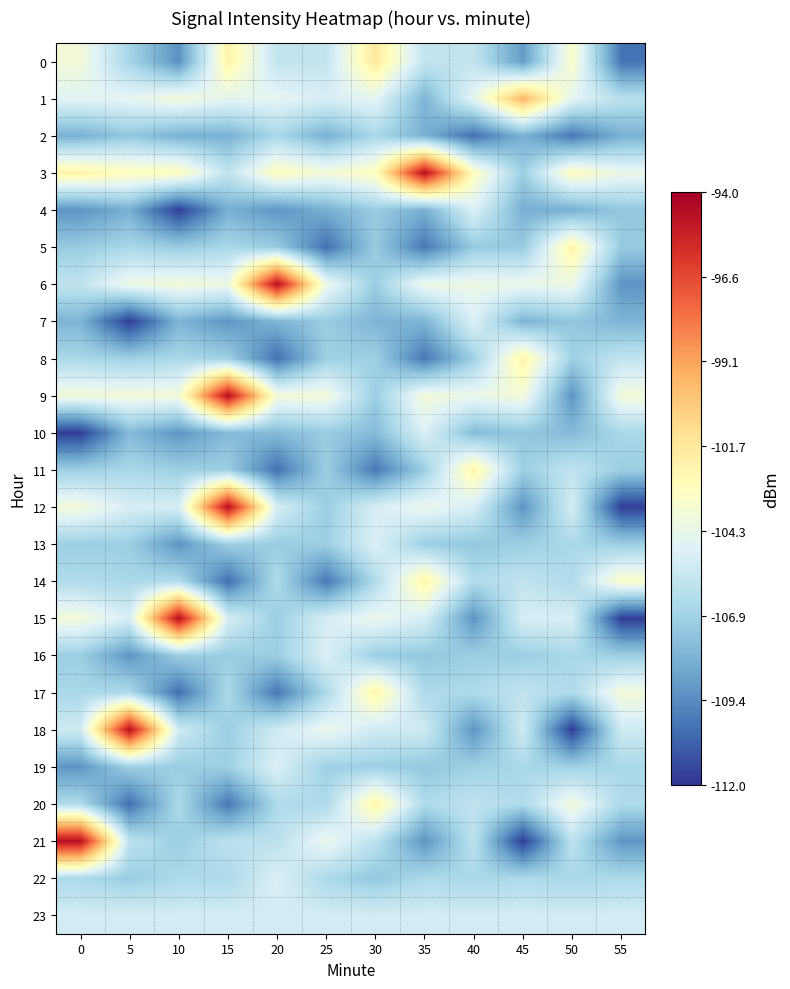

What is the minimum value shown in the chart?

-111.8